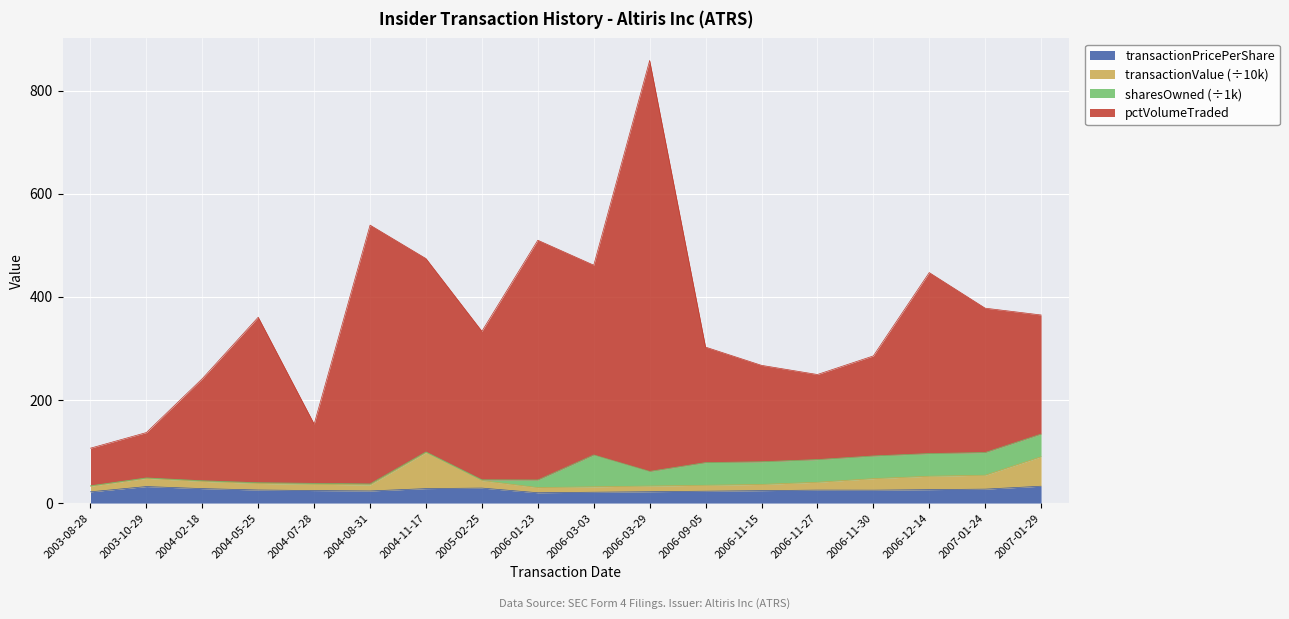

At which category does the chart reach its peak across all series?

2006-03-29